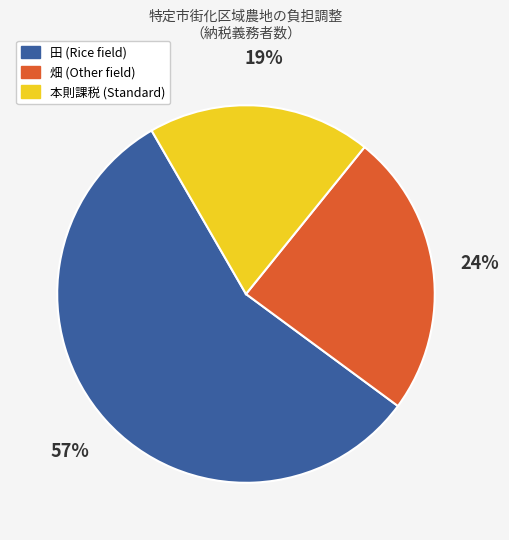

To the nearest percent, what is the average slice percentage?

33%